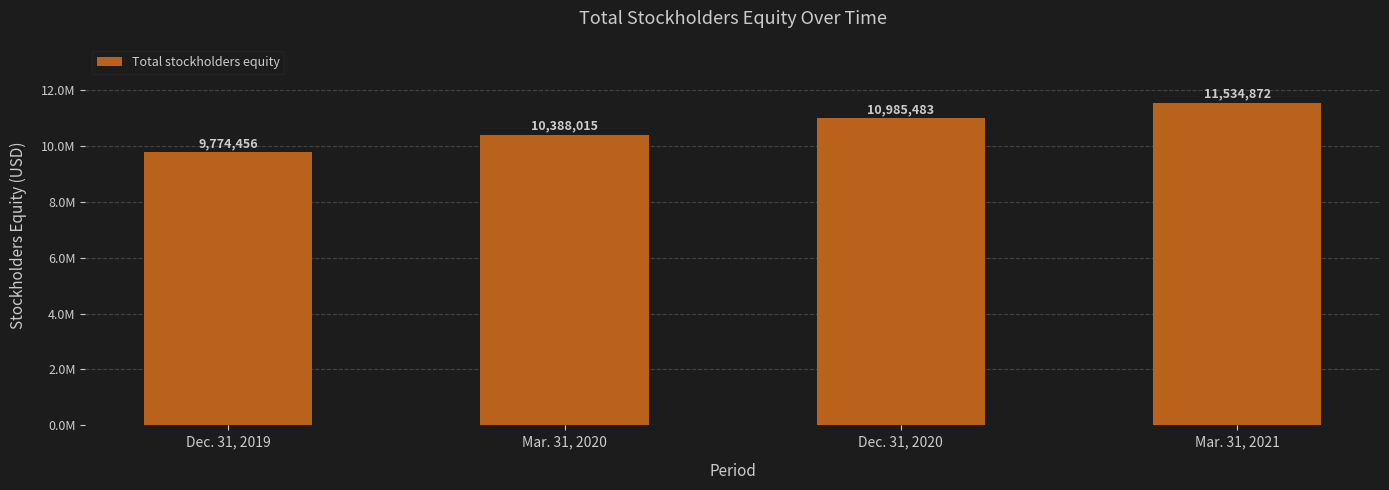

Are the bars horizontal?

No